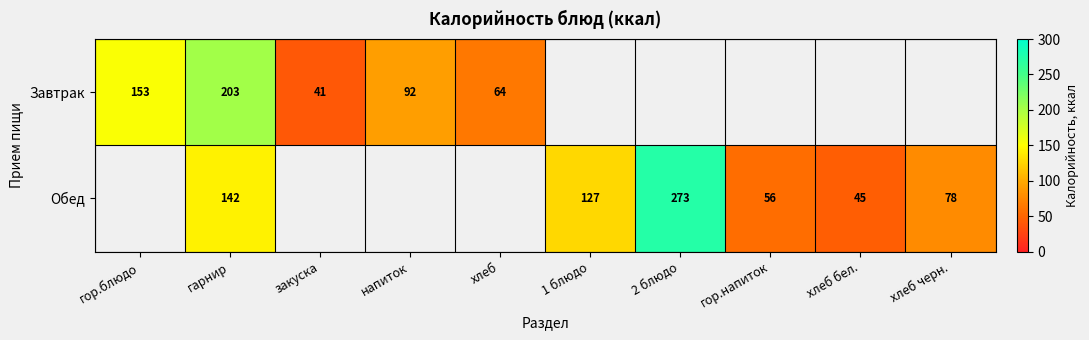

The Обед series shows 44 at хлеб черн.. True or false?

False